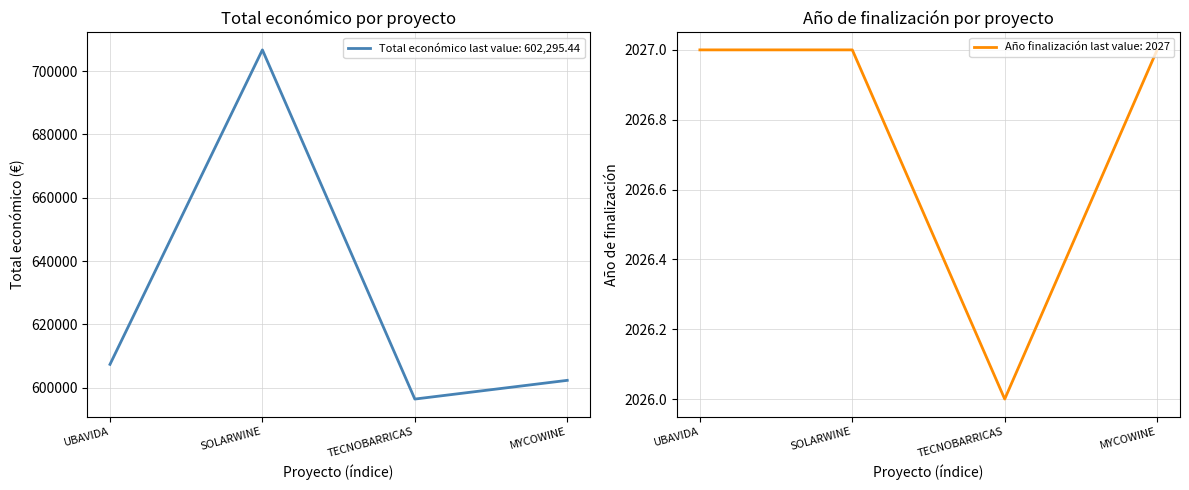

The value of Año de finalización at MYCOWINE is 2027.0. True or false?

True